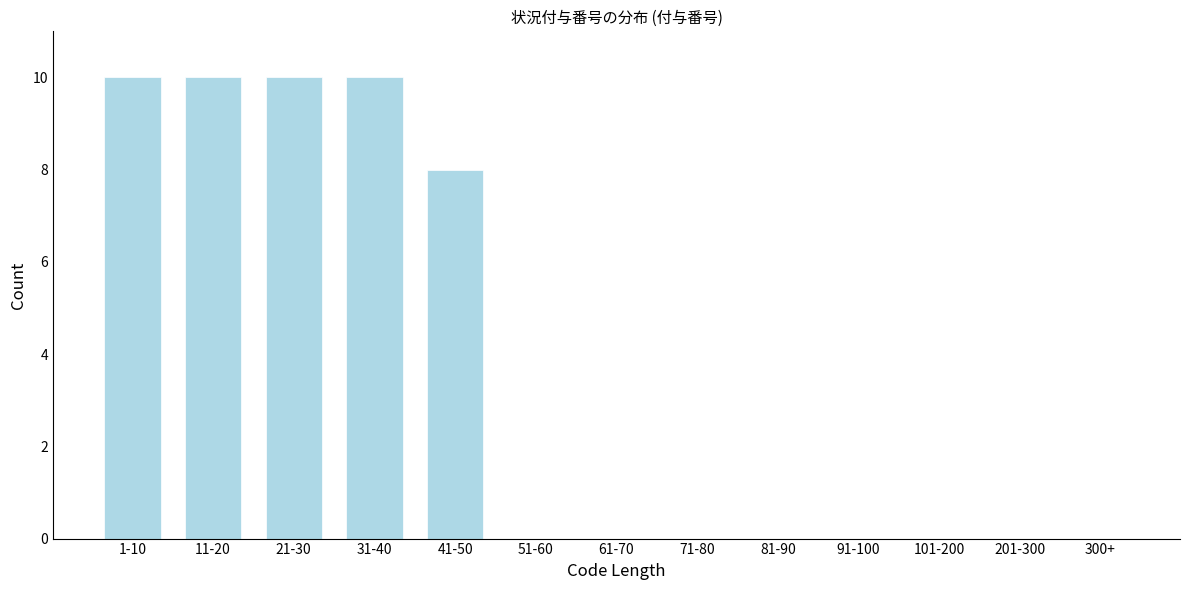

Reading left to right, list all the values displayed in this chart.

1-10=10	11-20=10	21-30=10	31-40=10	41-50=8	51-60=0	61-70=0	71-80=0	81-90=0	91-100=0	101-200=0	201-300=0	300+=0